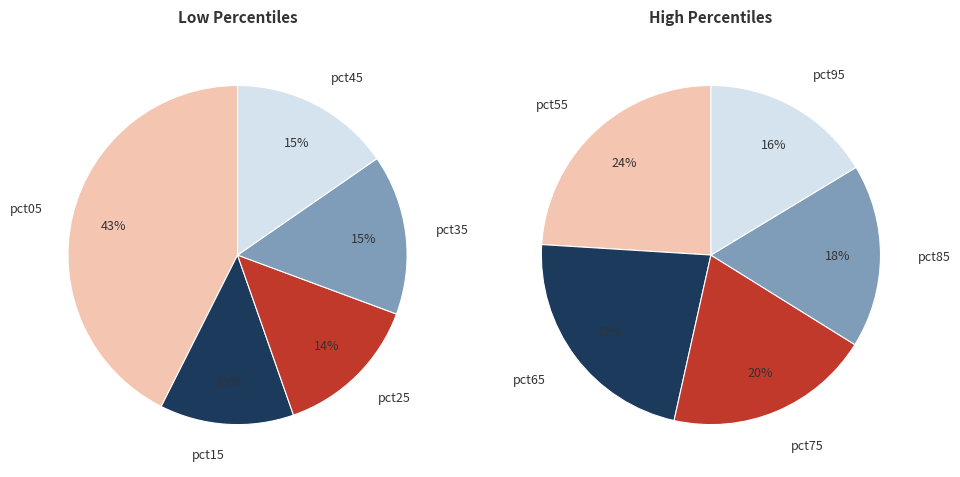

Is there any slice that represents more than half of the pie?

No